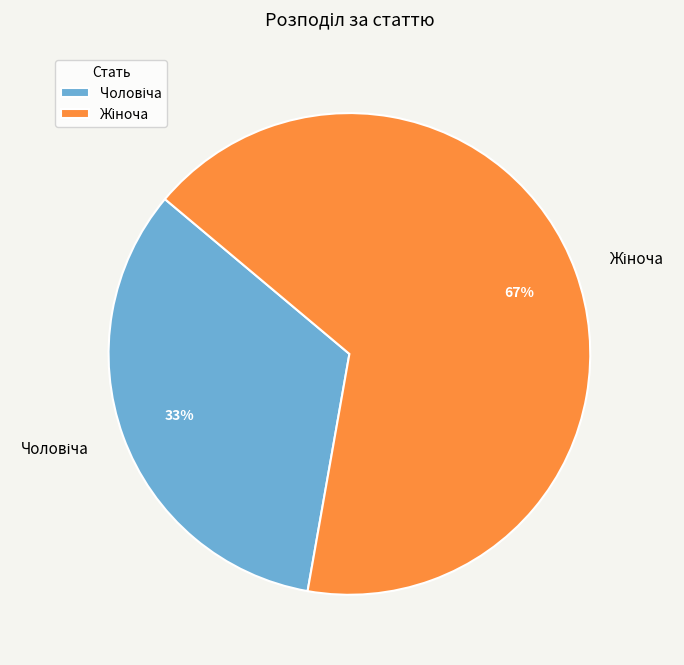

Is there a majority slice in this chart?

Yes